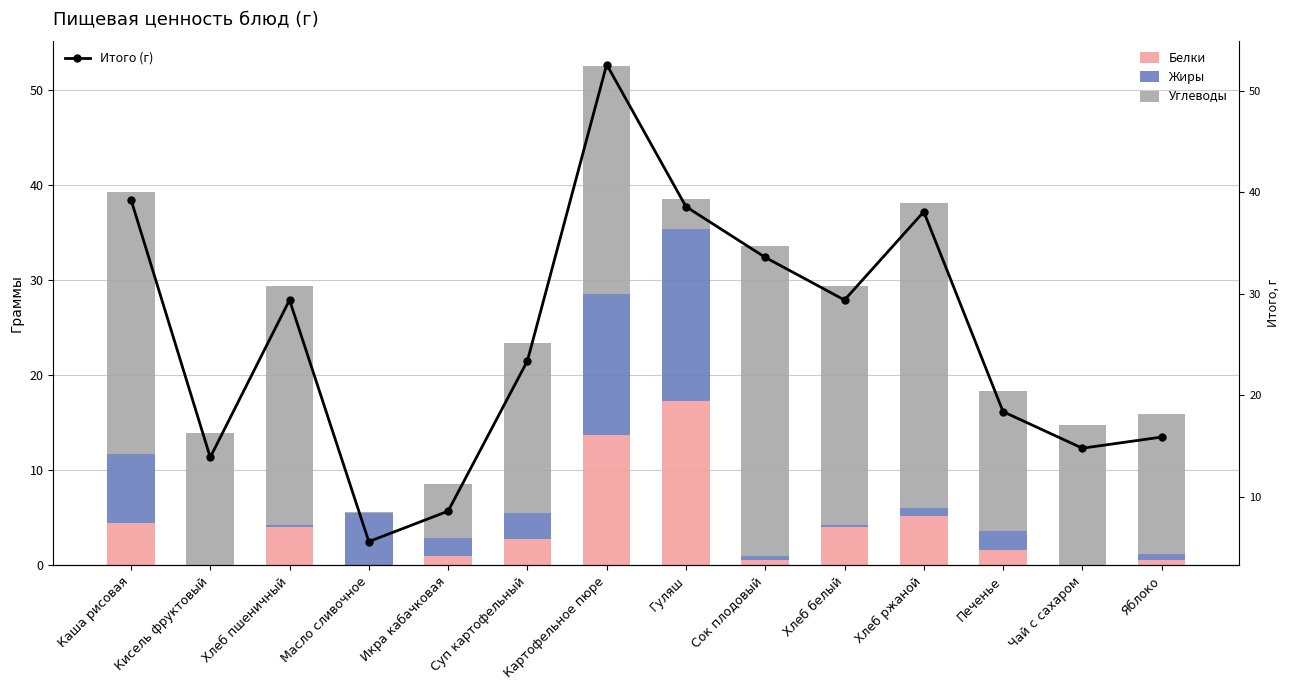

Are the bars horizontal?

No